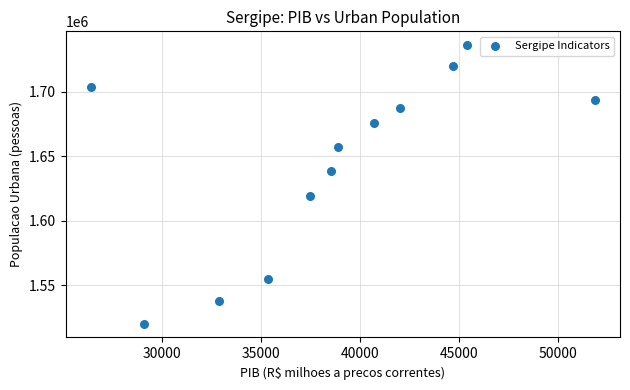

What is the range of Y values (max minus min)?

215839